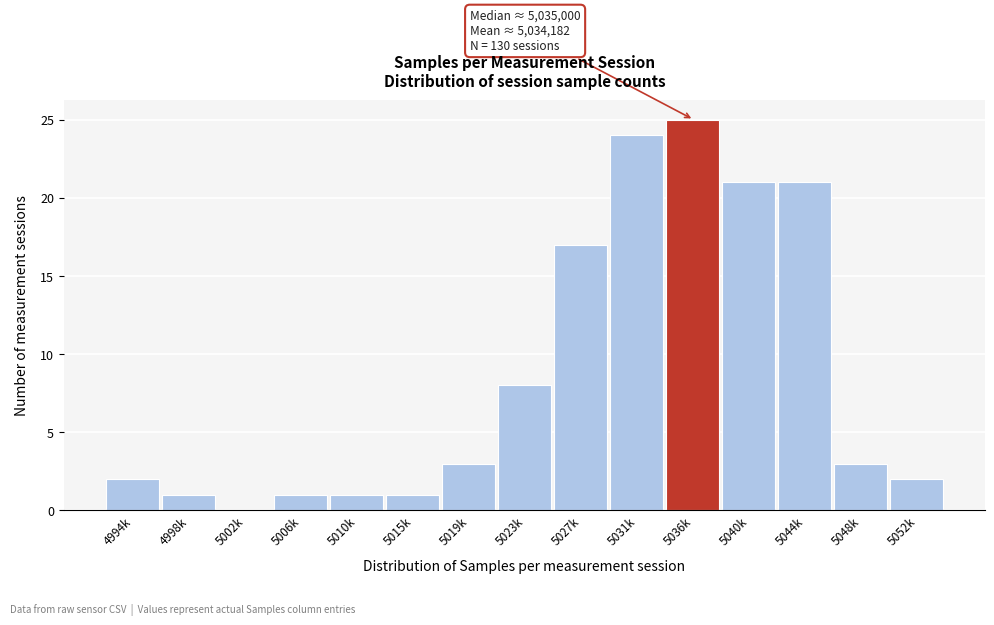

Reading left to right, what are all the values shown in this chart?

4994k=2	4998k=1	5002k=0	5006k=1	5010k=1	5015k=1	5019k=3	5023k=8	5027k=17	5031k=24	5036k=25	5040k=21	5044k=21	5048k=3	5052k=2